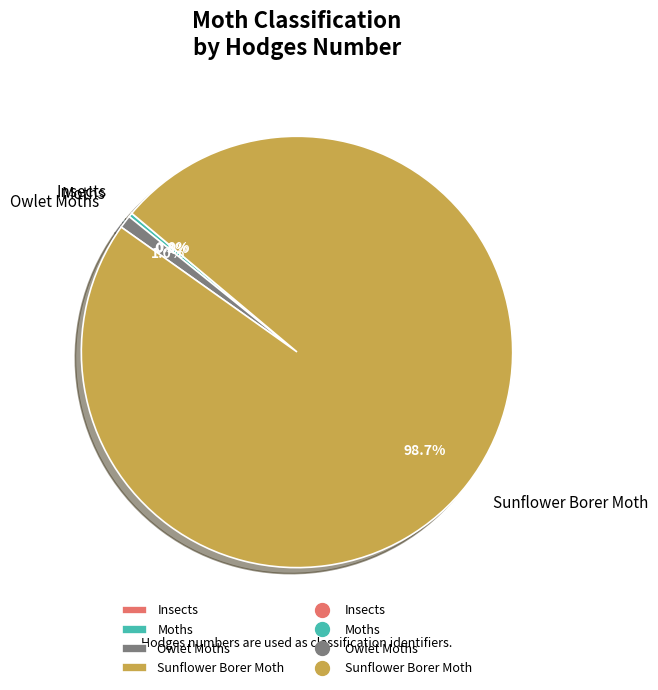

Which category has the biggest portion of the pie?

Sunflower Borer Moth